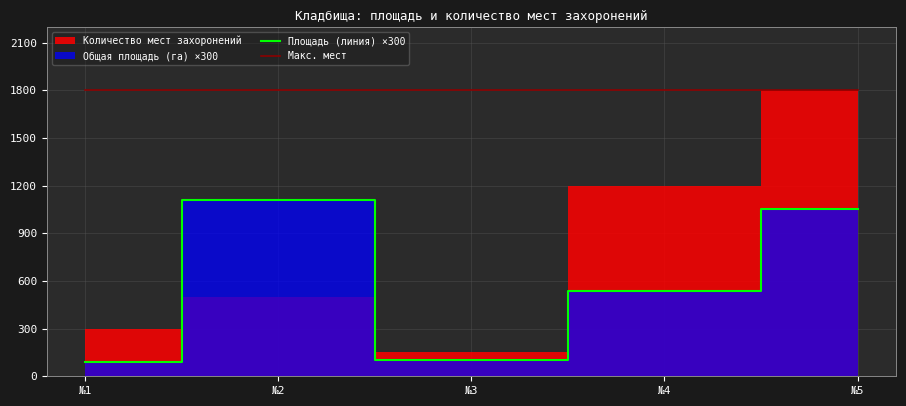

At which label is Макс. мест closest to 1800?

№1